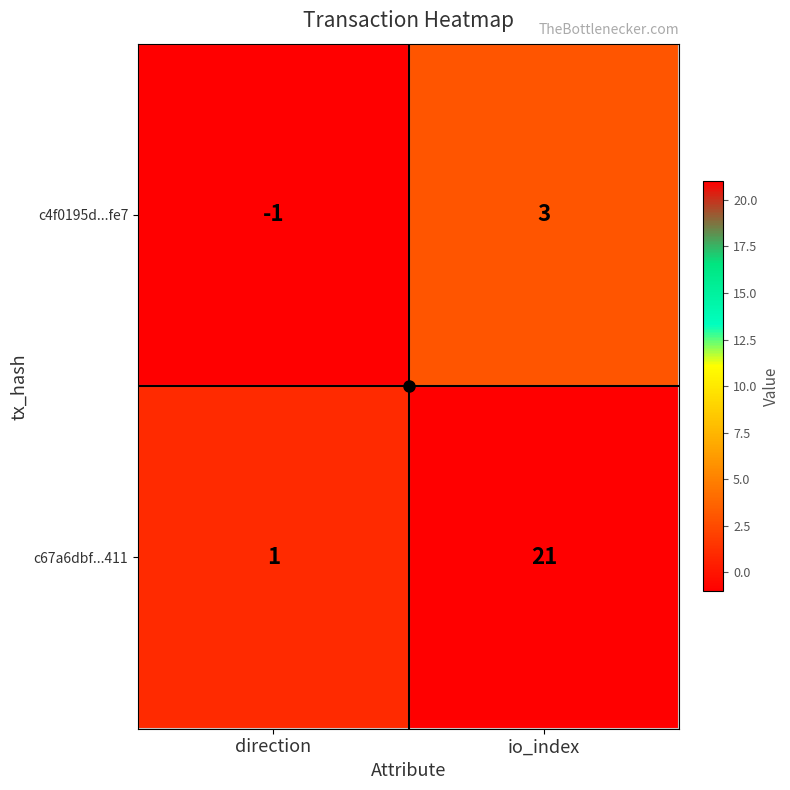

What is the smallest value displayed?

-1